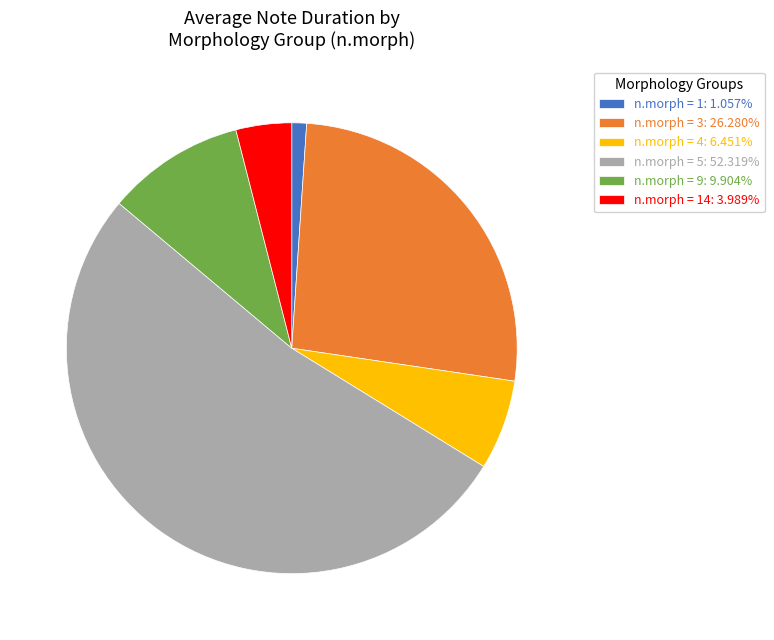

Is n.morph = 1: 1.057% the majority of the pie?

No